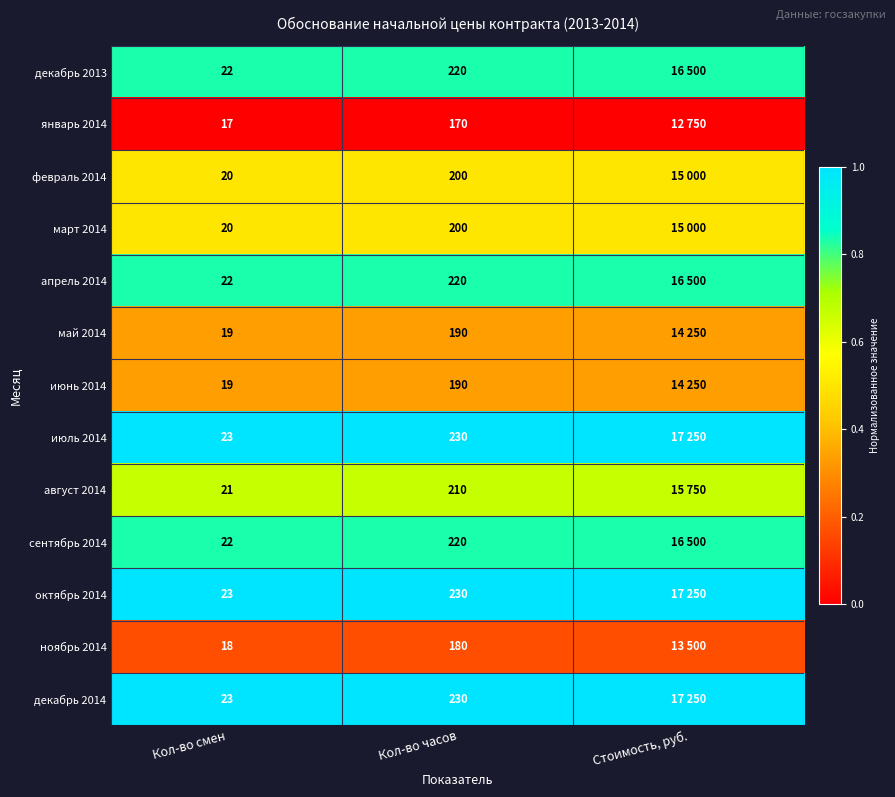

At how many categories does at least one series exceed 0?

3